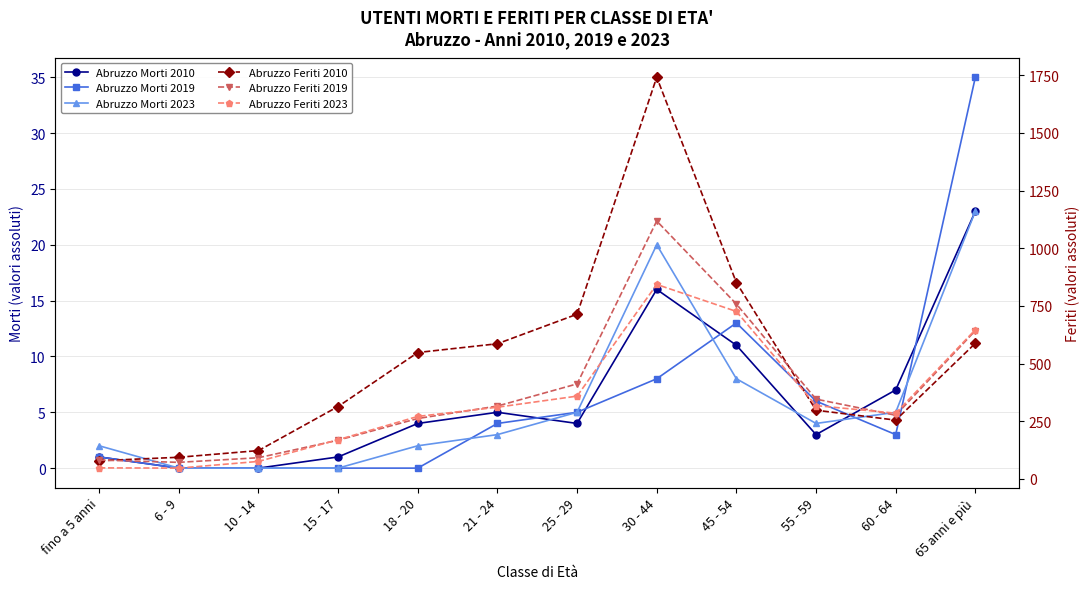

How many data points in Abruzzo Morti 2019 are above 4?

5